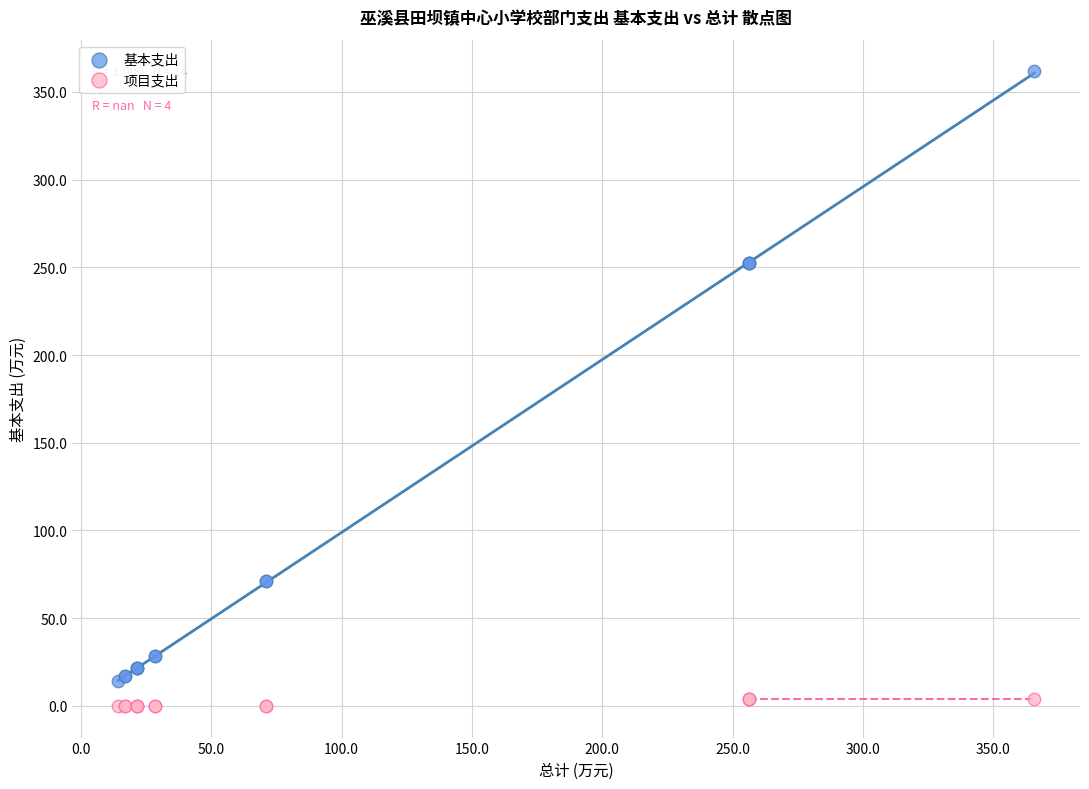

What is the X range (max minus min) for the scatter plot?

351.5